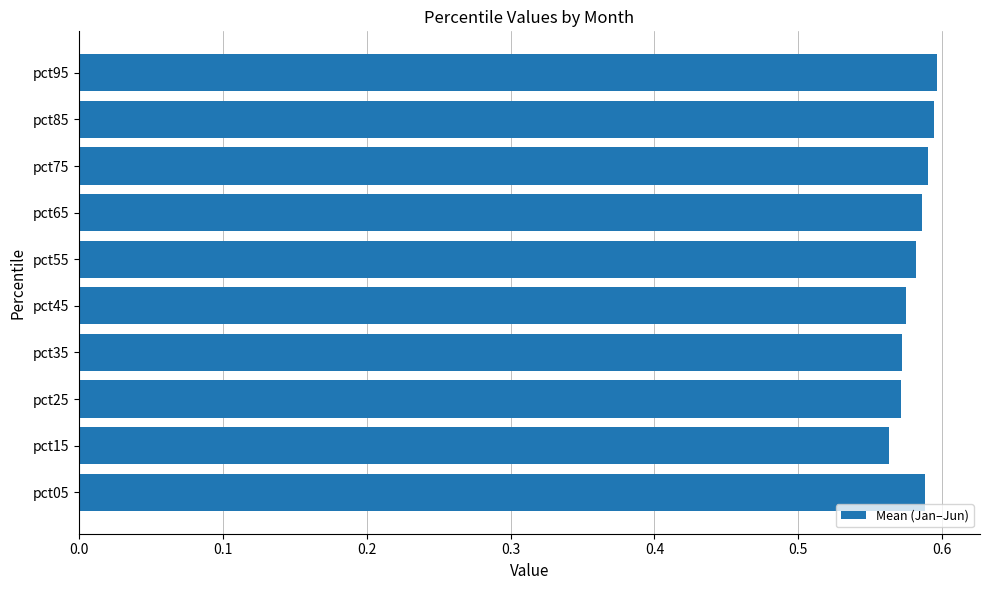

What is the sum of all values?

5.8